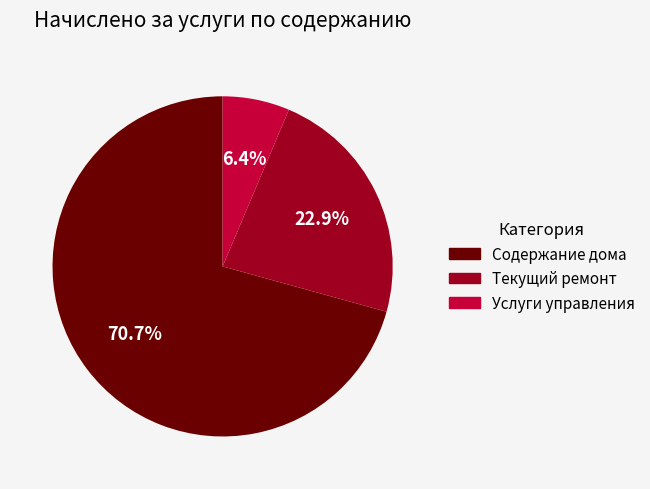

Which has a higher value, Услуги управления or Содержание дома?

Содержание дома